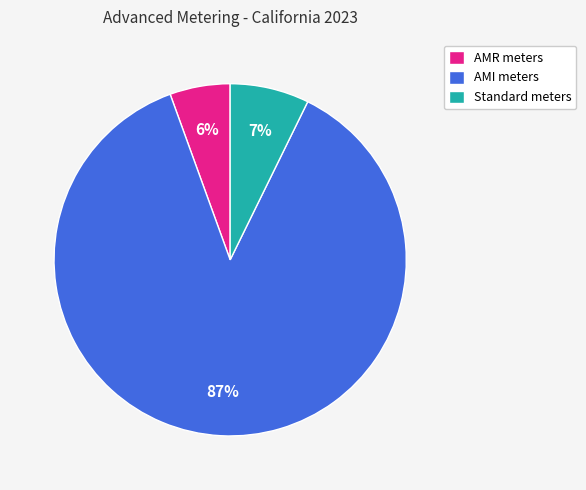

Rank the categories by value from lowest to highest.

AMR meters, Standard meters, AMI meters